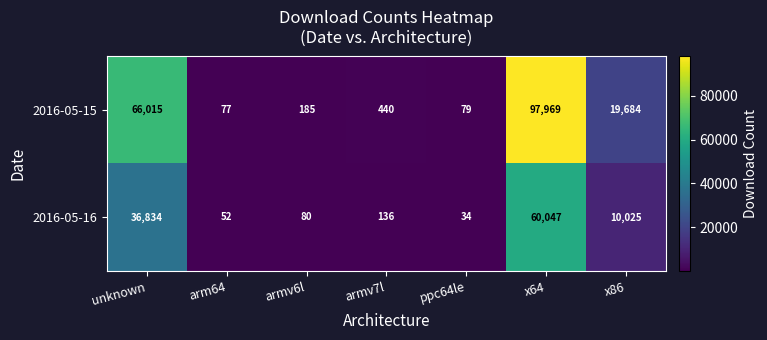

Which series changed the most between unknown and ppc64le?

2016-05-15